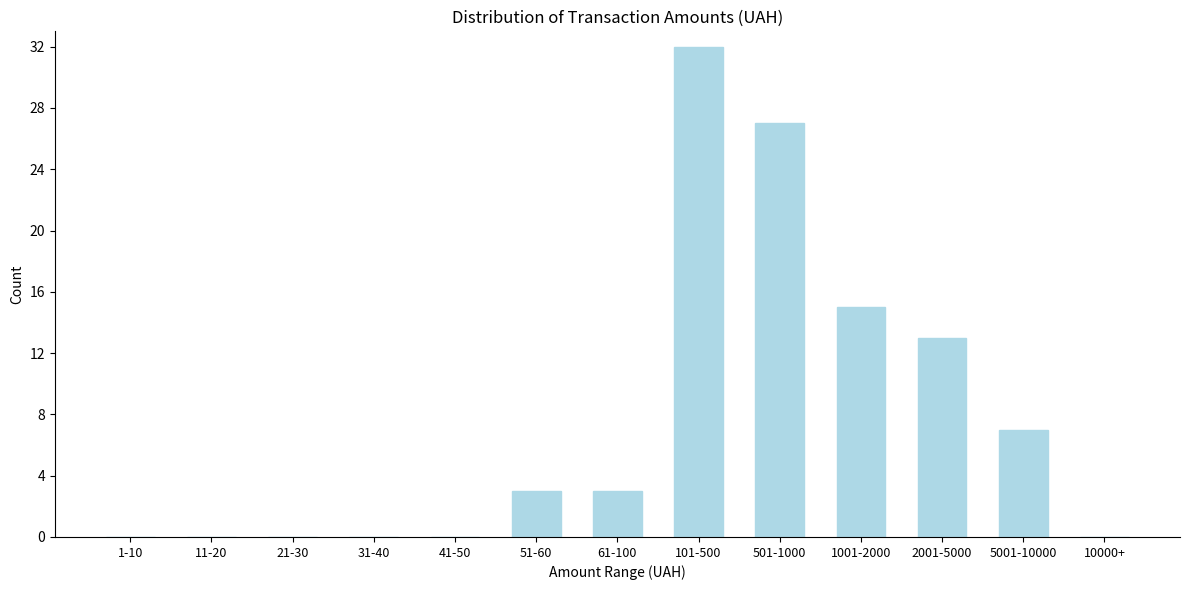

Reading left to right, list all the values displayed in this chart.

1-10=0	11-20=0	21-30=0	31-40=0	41-50=0	51-60=3	61-100=3	101-500=32	501-1000=27	1001-2000=15	2001-5000=13	5001-10000=7	10000+=0